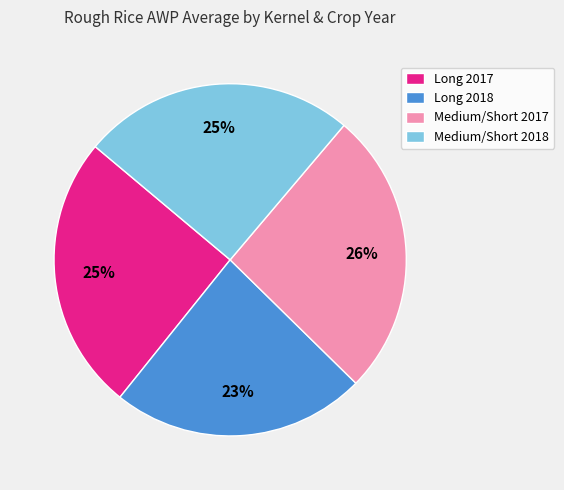

How many slices are in this pie chart?

4